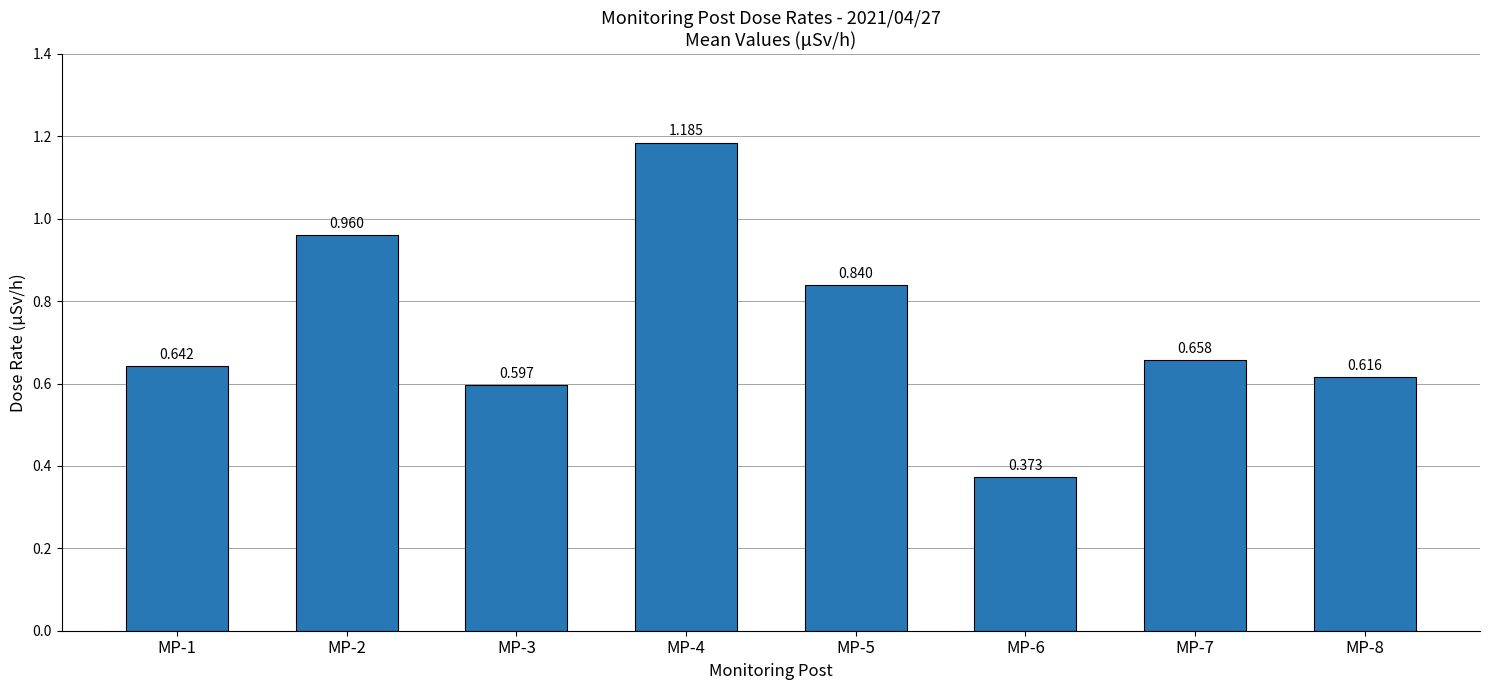

Rank the categories by value from lowest to highest.

MP-6, MP-3, MP-8, MP-1, MP-7, MP-5, MP-2, MP-4